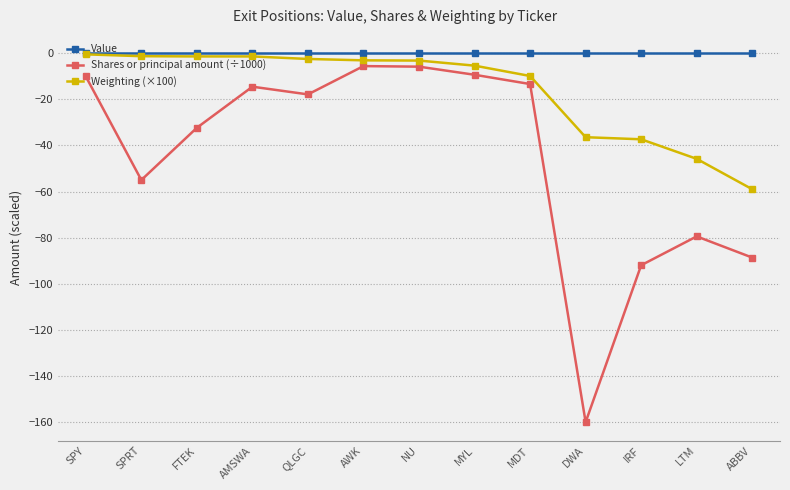

Which series has the largest total across all categories?

Value